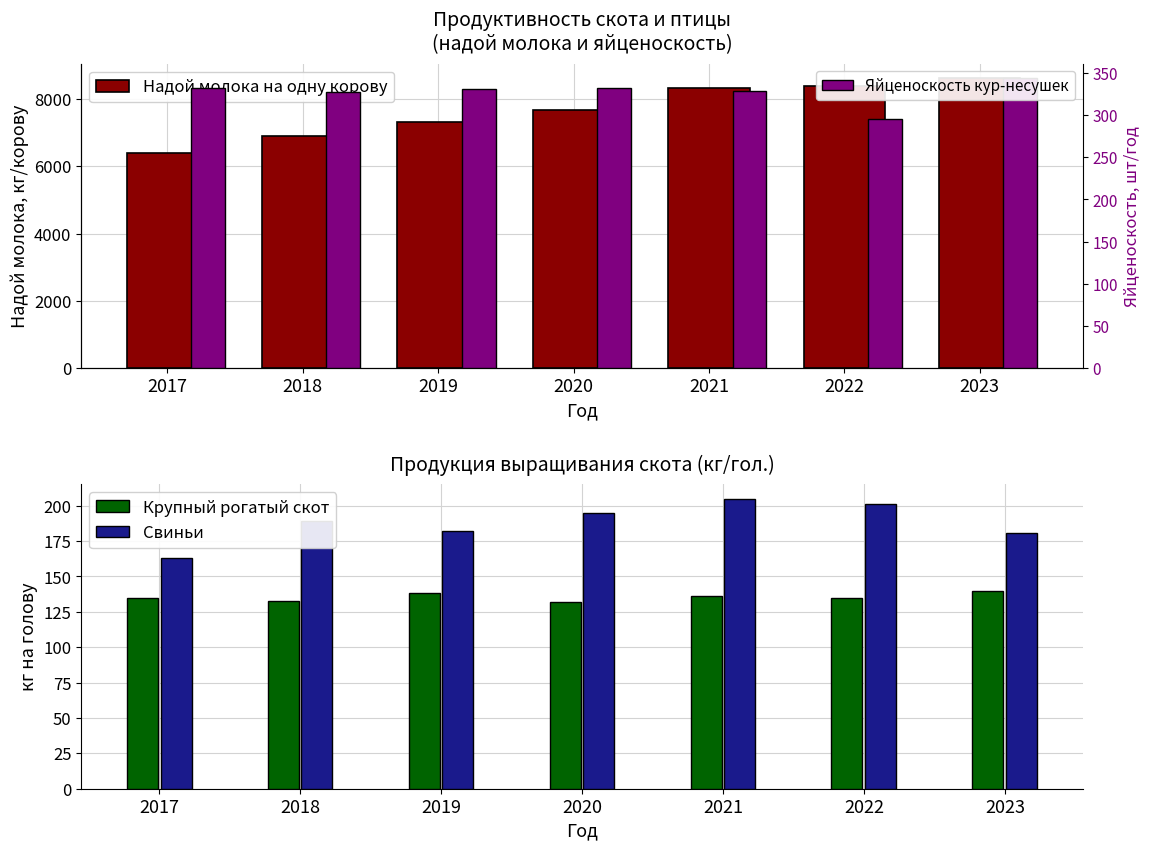

What is the difference between the maximum and second lowest values in the Яйценоскость кур-несушек series?

16